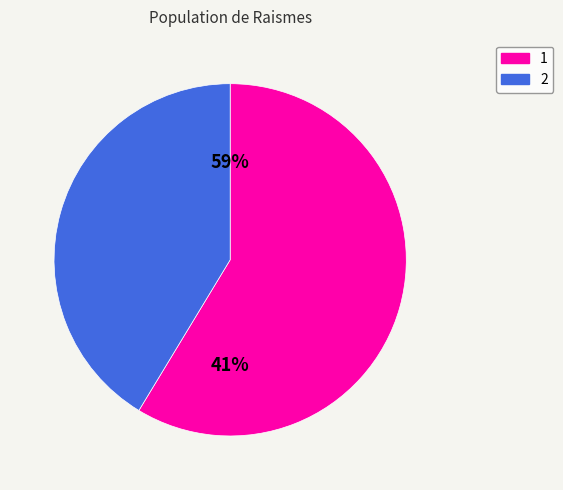

To the nearest percent, what is the average slice percentage?

50%